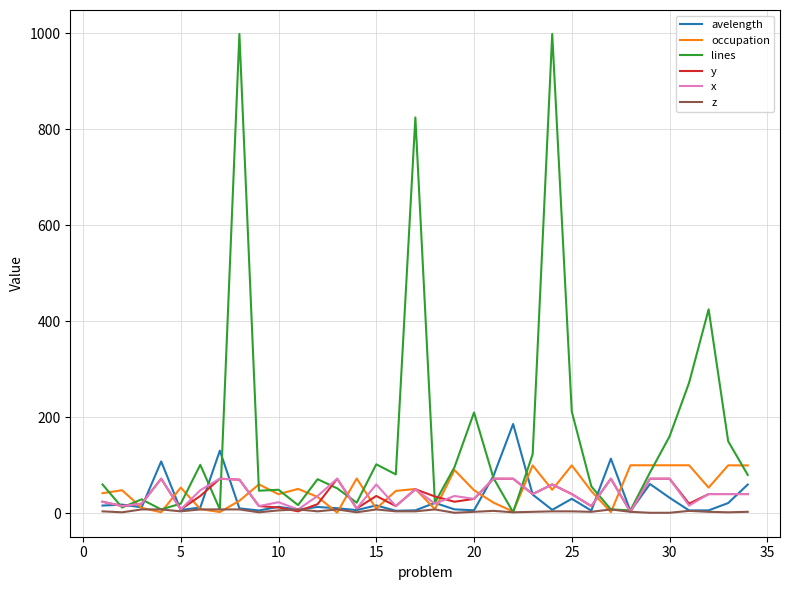

Which series has the widest spread of values?

lines